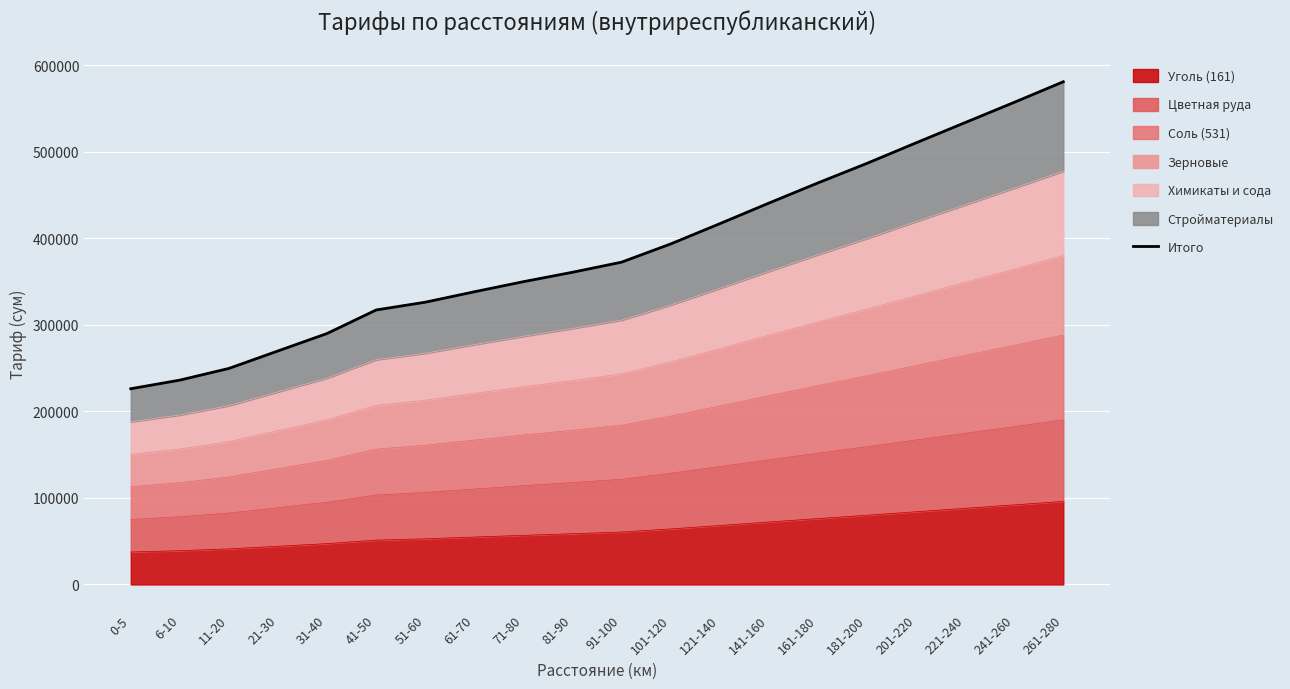

At which label is the value closest to 403666?

101-120